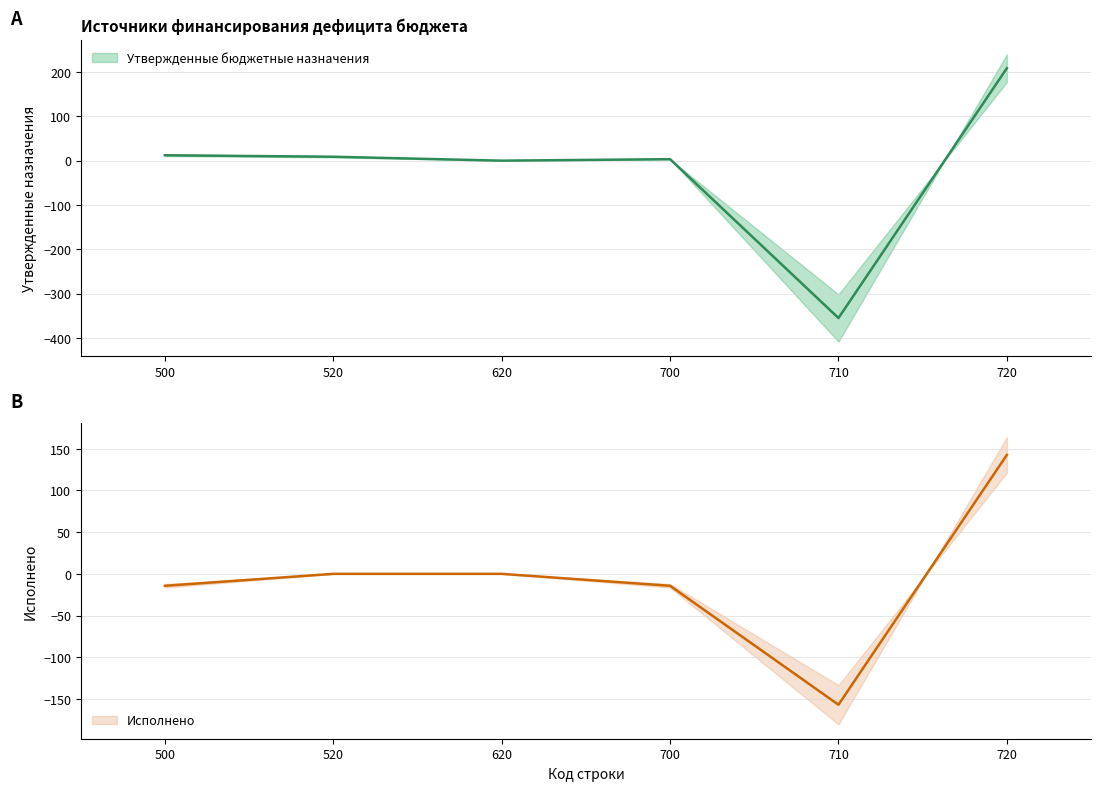

What is the value of the Утвержденные бюджетные назначения point at the 6th from the left?

208.4